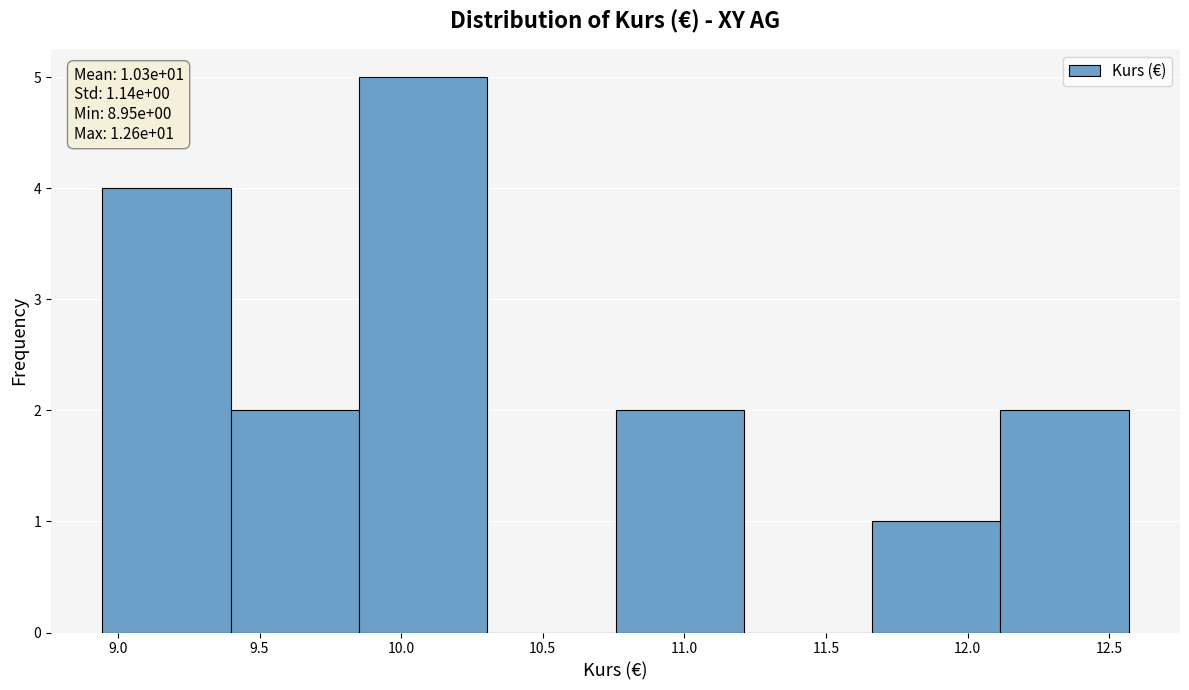

Which range on the x-axis has the tallest bar?

9.85 to 10.30